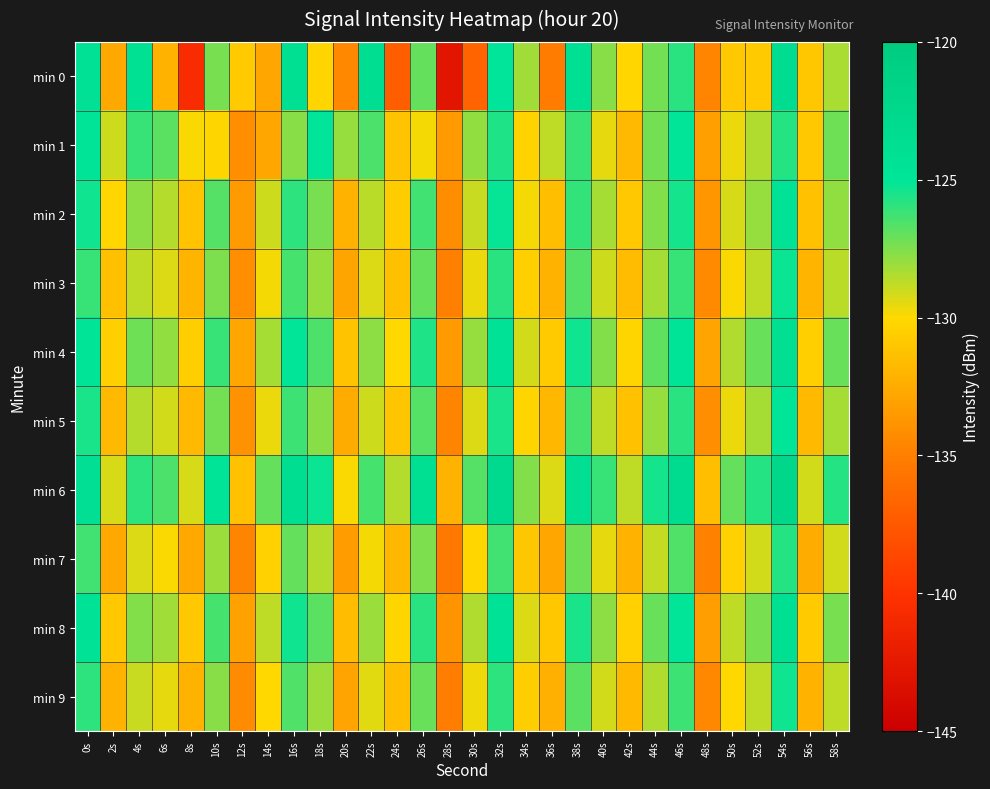

Reading right to left, what are all the values shown in this chart?

min 0: 58s=-128.3	56s=-131.0	54s=-123.4	52s=-130.7	50s=-130.8	48s=-134.7	46s=-125.8	44s=-127.2	42s=-130.1	40s=-127.7	38s=-124.1	36s=-135.2	34s=-128.2	32s=-125.0	30s=-136.8	28s=-142.8	26s=-127.0	24s=-137.2	22s=-123.6	20s=-134.5	18s=-130.2	16s=-124.1	14s=-132.8	12s=-130.8	10s=-127.4	8s=-140.7	6s=-132.0	4s=-124.2	2s=-132.6	0s=-124.3
min 1: 58s=-127.2	56s=-130.9	54s=-125.7	52s=-128.4	50s=-129.6	48s=-133.1	46s=-124.9	44s=-127.3	42s=-131.8	40s=-129.5	38s=-126.1	36s=-128.7	34s=-130.3	32s=-125.6	30s=-127.9	28s=-133.4	26s=-129.8	24s=-131.2	22s=-126.5	20s=-128.0	18s=-125.0	16s=-127.6	14s=-132.8	12s=-134.1	10s=-130.2	8s=-129.9	6s=-126.7	4s=-126.1	2s=-129.0	0s=-124.7
min 2: 58s=-127.9	56s=-131.3	54s=-124.5	52s=-128.0	50s=-129.2	48s=-133.7	46s=-125.4	44s=-127.6	42s=-130.9	40s=-128.3	38s=-126.0	36s=-131.5	34s=-129.8	32s=-125.1	30s=-128.9	28s=-134.2	26s=-126.3	24s=-130.7	22s=-128.6	20s=-132.1	18s=-127.4	16s=-125.9	14s=-129.0	12s=-133.4	10s=-126.7	8s=-131.2	6s=-128.5	4s=-127.8	2s=-130.1	0s=-125.3
min 3: 58s=-128.6	56s=-132.0	54s=-125.2	52s=-128.7	50s=-129.9	48s=-134.4	46s=-126.1	44s=-128.3	42s=-131.6	40s=-129.0	38s=-126.7	36s=-132.2	34s=-130.5	32s=-125.8	30s=-129.6	28s=-135.0	26s=-127.0	24s=-131.4	22s=-129.3	20s=-132.8	18s=-128.0	16s=-126.4	14s=-129.8	12s=-134.1	10s=-127.5	8s=-132.0	6s=-129.3	4s=-128.7	2s=-131.4	0s=-126.1
min 4: 58s=-127.1	56s=-130.5	54s=-123.8	52s=-127.1	50s=-128.4	48s=-132.9	46s=-124.7	44s=-126.9	42s=-130.2	40s=-127.6	38s=-125.3	36s=-130.8	34s=-129.1	32s=-124.4	30s=-128.0	28s=-133.4	26s=-125.6	24s=-130.0	22s=-127.8	20s=-131.2	18s=-126.5	16s=-124.9	14s=-128.3	12s=-132.7	10s=-126.1	8s=-130.6	6s=-127.9	4s=-127.2	2s=-130.5	0s=-124.8
min 5: 58s=-128.3	56s=-131.7	54s=-124.9	52s=-128.3	50s=-129.6	48s=-134.1	46s=-125.8	44s=-128.0	42s=-131.3	40s=-128.7	38s=-126.4	36s=-131.9	34s=-130.2	32s=-125.5	30s=-129.3	28s=-134.7	26s=-126.7	24s=-131.1	22s=-129.0	20s=-132.5	18s=-127.7	16s=-126.2	14s=-129.6	12s=-133.9	10s=-127.3	8s=-131.8	6s=-129.1	4s=-128.5	2s=-131.8	0s=-125.5
min 6: 58s=-125.7	56s=-129.1	54s=-122.3	52s=-125.7	50s=-127.0	48s=-131.5	46s=-123.2	44s=-125.4	42s=-128.7	40s=-126.1	38s=-123.8	36s=-129.3	34s=-127.6	32s=-122.9	30s=-126.7	28s=-132.1	26s=-124.1	24s=-128.5	22s=-126.4	20s=-129.9	18s=-125.2	16s=-123.6	14s=-127.0	12s=-131.3	10s=-124.7	8s=-129.2	6s=-126.5	4s=-125.9	2s=-129.2	0s=-123.9
min 7: 58s=-129.1	56s=-132.5	54s=-125.7	52s=-129.1	50s=-130.4	48s=-134.9	46s=-126.6	44s=-128.8	42s=-132.1	40s=-129.5	38s=-127.2	36s=-132.7	34s=-131.0	32s=-126.3	30s=-130.1	28s=-135.5	26s=-127.5	24s=-131.9	22s=-129.8	20s=-133.3	18s=-128.5	16s=-127.0	14s=-130.4	12s=-134.7	10s=-128.1	8s=-132.6	6s=-129.9	4s=-129.3	2s=-132.6	0s=-126.3
min 8: 58s=-127.4	56s=-130.8	54s=-124.0	52s=-127.4	50s=-128.7	48s=-133.2	46s=-124.9	44s=-127.1	42s=-130.4	40s=-127.8	38s=-125.5	36s=-131.0	34s=-129.3	32s=-124.6	30s=-128.4	28s=-133.8	26s=-125.8	24s=-130.2	22s=-128.1	20s=-131.6	18s=-126.8	16s=-125.3	14s=-128.7	12s=-133.0	10s=-126.4	8s=-130.9	6s=-128.2	4s=-127.6	2s=-130.9	0s=-124.6
min 9: 58s=-128.7	56s=-132.1	54s=-125.3	52s=-128.7	50s=-130.0	48s=-134.5	46s=-126.2	44s=-128.4	42s=-131.7	40s=-129.1	38s=-126.8	36s=-132.3	34s=-130.6	32s=-125.9	30s=-129.7	28s=-135.1	26s=-127.1	24s=-131.5	22s=-129.4	20s=-132.9	18s=-128.1	16s=-126.6	14s=-130.0	12s=-134.3	10s=-127.7	8s=-132.2	6s=-129.5	4s=-128.9	2s=-132.2	0s=-125.9